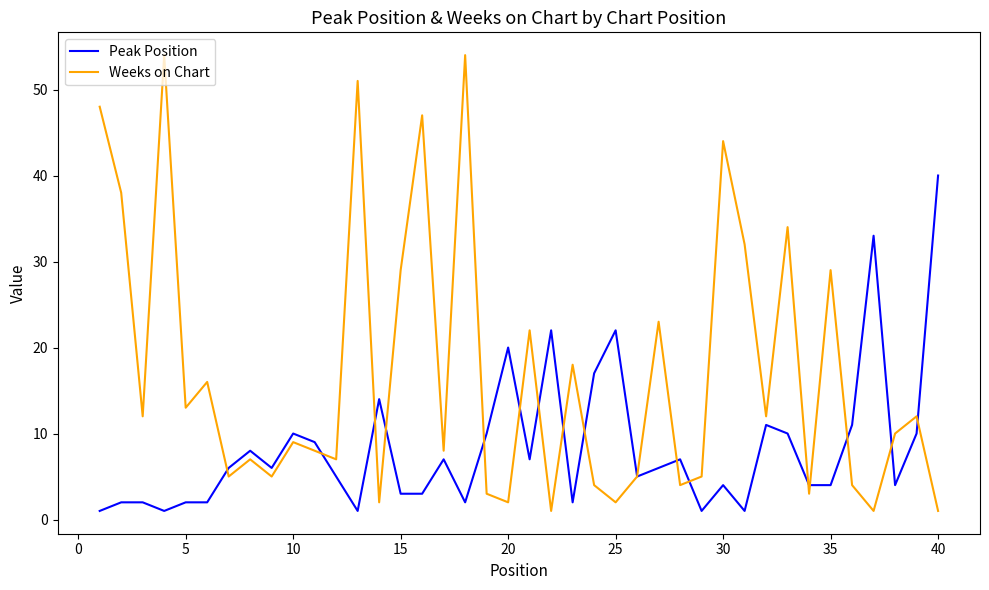

List the series in order of their peak value, lowest first.

Peak Position, Weeks on Chart